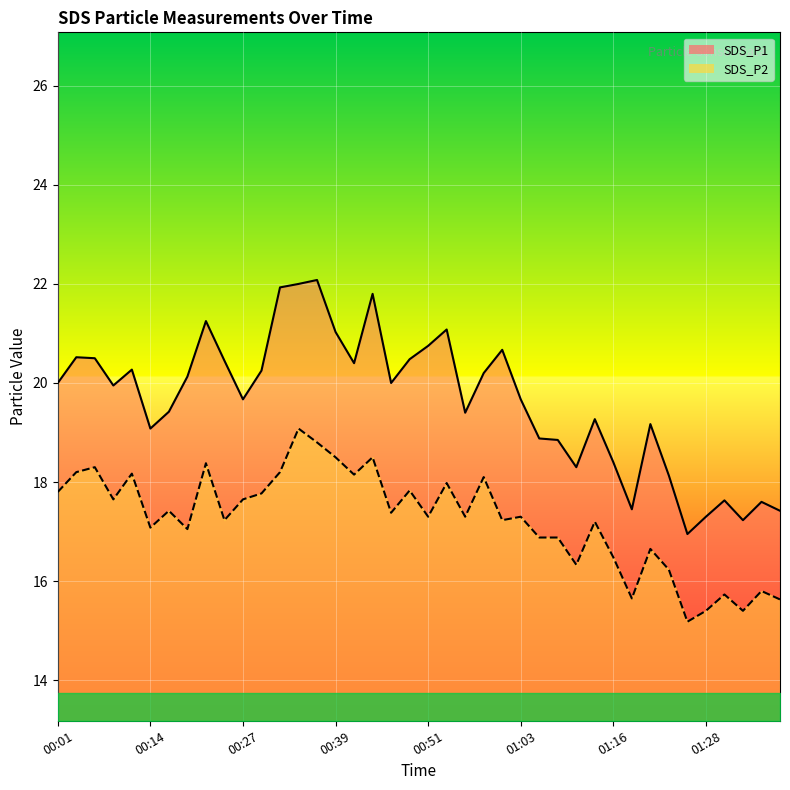

What is the maximum value for SDS_P1?

22.1